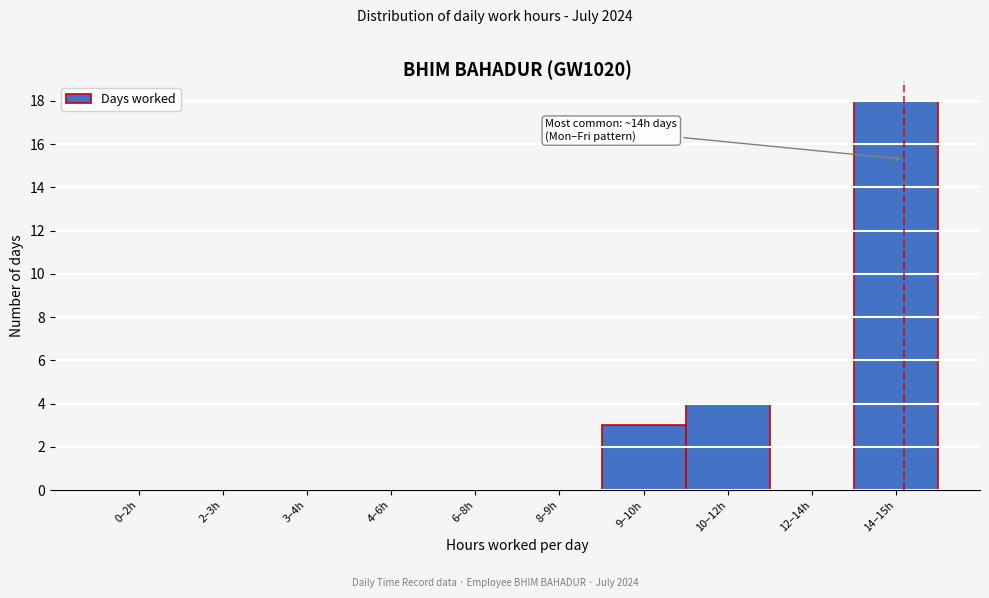

Reading left to right, transcribe all the data shown in this chart.

0–2h=0	2–3h=0	3–4h=0	4–6h=0	6–8h=0	8–9h=0	9–10h=3	10–12h=4	12–14h=0	14–15h=18